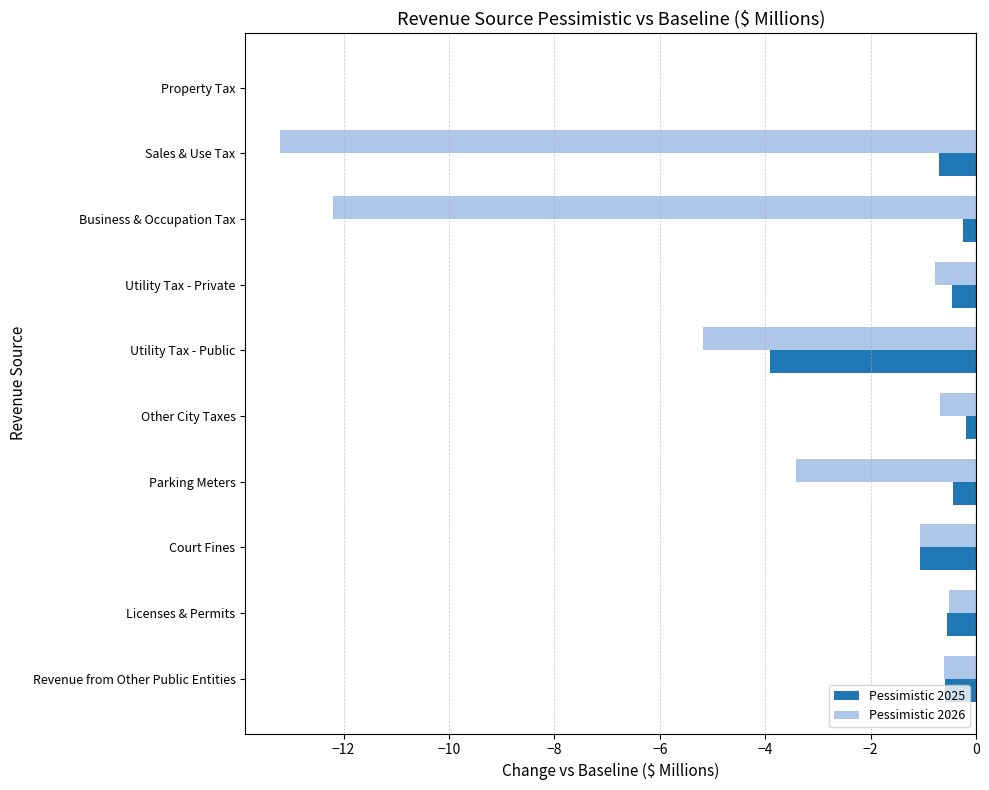

True or false: Pessimistic 2025 has a value of -0.4 at Parking Meters.

True